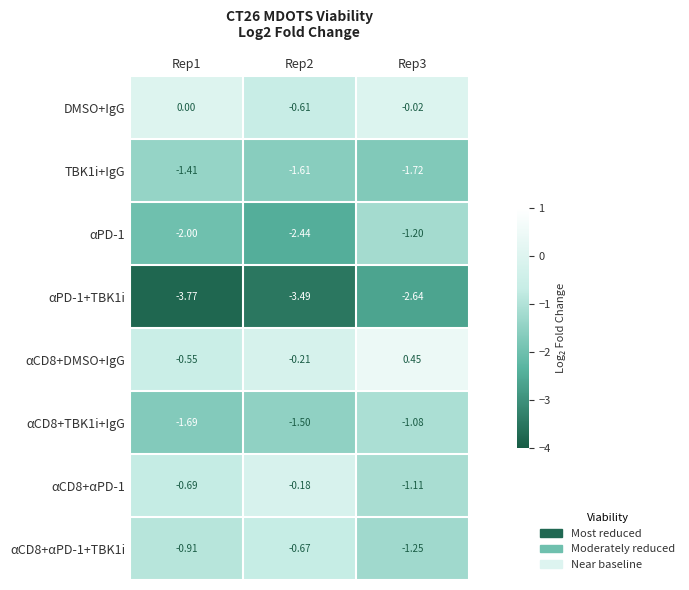

Is the value of TBK1i+IgG at Rep3 greater than the value of αPD-1+TBK1i at Rep3?

Yes